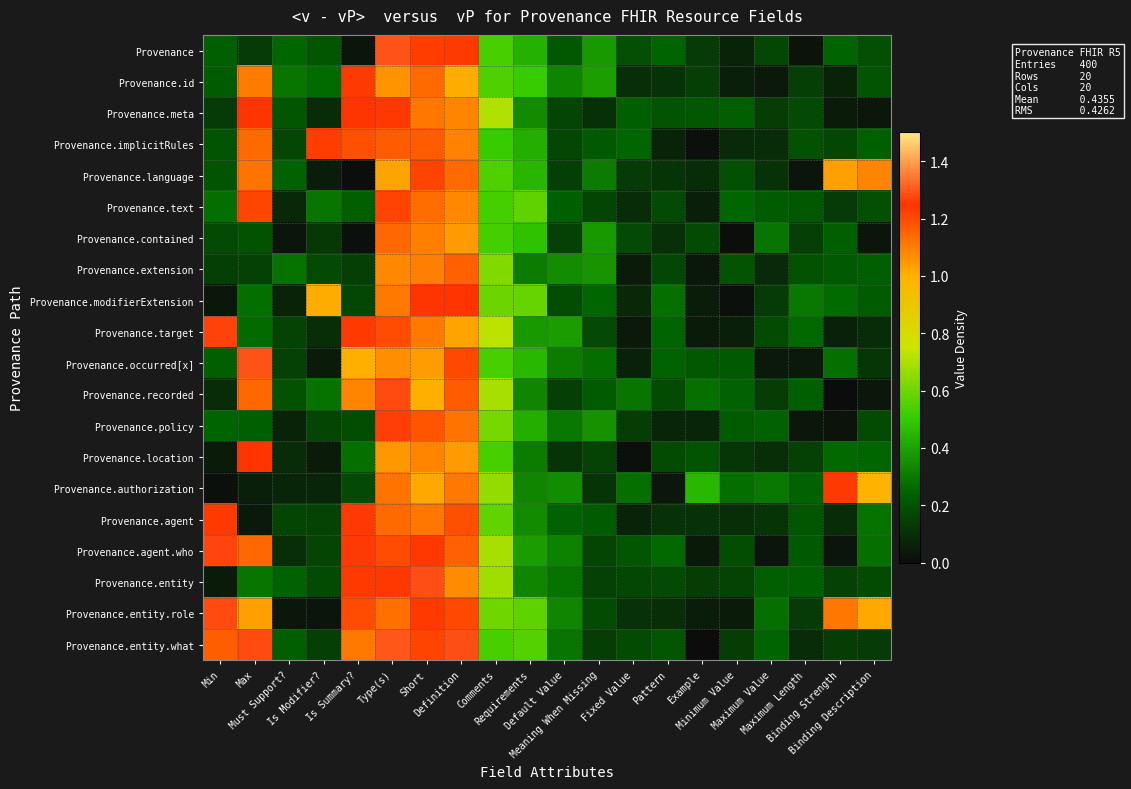

Reading left to right, what are all the values shown in this chart?

Provenance: Min=0.2	Max=0.1	Must Support?=0.3	Is Modifier?=0.2	Is Summary?=0.0	Type(s)=1.3	Short=1.2	Definition=1.2	Comments=0.5	Requirements=0.4	Default Value=0.2	Meaning When Missing=0.4	Fixed Value=0.2	Pattern=0.2	Example=0.1	Minimum Value=0.1	Maximum Value=0.2	Maximum Length=0.0	Binding Strength=0.2	Binding Description=0.2
Provenance.id: Min=0.2	Max=1.1	Must Support?=0.3	Is Modifier?=0.3	Is Summary?=1.2	Type(s)=1.1	Short=1.1	Definition=1.0	Comments=0.5	Requirements=0.5	Default Value=0.3	Meaning When Missing=0.4	Fixed Value=0.1	Pattern=0.1	Example=0.1	Minimum Value=0.1	Maximum Value=0.0	Maximum Length=0.1	Binding Strength=0.1	Binding Description=0.2
Provenance.meta: Min=0.1	Max=1.2	Must Support?=0.2	Is Modifier?=0.1	Is Summary?=1.2	Type(s)=1.2	Short=1.1	Definition=1.1	Comments=0.7	Requirements=0.3	Default Value=0.2	Meaning When Missing=0.1	Fixed Value=0.2	Pattern=0.2	Example=0.2	Minimum Value=0.2	Maximum Value=0.1	Maximum Length=0.2	Binding Strength=0.0	Binding Description=0.0
Provenance.implicitRules: Min=0.2	Max=1.1	Must Support?=0.2	Is Modifier?=1.2	Is Summary?=1.2	Type(s)=1.2	Short=1.2	Definition=1.1	Comments=0.5	Requirements=0.4	Default Value=0.2	Meaning When Missing=0.2	Fixed Value=0.3	Pattern=0.1	Example=0.0	Minimum Value=0.1	Maximum Value=0.1	Maximum Length=0.2	Binding Strength=0.2	Binding Description=0.2
Provenance.language: Min=0.2	Max=1.1	Must Support?=0.2	Is Modifier?=0.1	Is Summary?=0.0	Type(s)=1.0	Short=1.2	Definition=1.1	Comments=0.5	Requirements=0.5	Default Value=0.1	Meaning When Missing=0.3	Fixed Value=0.1	Pattern=0.1	Example=0.1	Minimum Value=0.2	Maximum Value=0.1	Maximum Length=0.0	Binding Strength=1.0	Binding Description=1.1
Provenance.text: Min=0.3	Max=1.2	Must Support?=0.1	Is Modifier?=0.3	Is Summary?=0.2	Type(s)=1.2	Short=1.1	Definition=1.1	Comments=0.5	Requirements=0.6	Default Value=0.2	Meaning When Missing=0.2	Fixed Value=0.1	Pattern=0.2	Example=0.1	Minimum Value=0.3	Maximum Value=0.2	Maximum Length=0.2	Binding Strength=0.1	Binding Description=0.2
Provenance.contained: Min=0.2	Max=0.2	Must Support?=0.0	Is Modifier?=0.1	Is Summary?=0.0	Type(s)=1.1	Short=1.1	Definition=1.0	Comments=0.5	Requirements=0.5	Default Value=0.2	Meaning When Missing=0.4	Fixed Value=0.2	Pattern=0.1	Example=0.2	Minimum Value=0.0	Maximum Value=0.3	Maximum Length=0.1	Binding Strength=0.2	Binding Description=0.0
Provenance.extension: Min=0.1	Max=0.1	Must Support?=0.3	Is Modifier?=0.2	Is Summary?=0.1	Type(s)=1.1	Short=1.1	Definition=1.2	Comments=0.6	Requirements=0.3	Default Value=0.3	Meaning When Missing=0.4	Fixed Value=0.0	Pattern=0.2	Example=0.0	Minimum Value=0.2	Maximum Value=0.1	Maximum Length=0.2	Binding Strength=0.2	Binding Description=0.2
Provenance.modifierExtension: Min=0.0	Max=0.3	Must Support?=0.1	Is Modifier?=1.0	Is Summary?=0.2	Type(s)=1.1	Short=1.2	Definition=1.2	Comments=0.6	Requirements=0.6	Default Value=0.2	Meaning When Missing=0.3	Fixed Value=0.1	Pattern=0.3	Example=0.0	Minimum Value=0.0	Maximum Value=0.1	Maximum Length=0.3	Binding Strength=0.3	Binding Description=0.2
Provenance.target: Min=1.3	Max=0.3	Must Support?=0.2	Is Modifier?=0.1	Is Summary?=1.2	Type(s)=1.2	Short=1.1	Definition=1.0	Comments=0.7	Requirements=0.4	Default Value=0.4	Meaning When Missing=0.2	Fixed Value=0.0	Pattern=0.2	Example=0.0	Minimum Value=0.1	Maximum Value=0.2	Maximum Length=0.3	Binding Strength=0.1	Binding Description=0.1
Provenance.occurred[x]: Min=0.2	Max=1.3	Must Support?=0.2	Is Modifier?=0.0	Is Summary?=1.0	Type(s)=1.1	Short=1.0	Definition=1.2	Comments=0.5	Requirements=0.5	Default Value=0.3	Meaning When Missing=0.3	Fixed Value=0.1	Pattern=0.2	Example=0.2	Minimum Value=0.2	Maximum Value=0.0	Maximum Length=0.0	Binding Strength=0.3	Binding Description=0.1
Provenance.recorded: Min=0.1	Max=1.1	Must Support?=0.2	Is Modifier?=0.3	Is Summary?=1.1	Type(s)=1.3	Short=1.0	Definition=1.2	Comments=0.7	Requirements=0.3	Default Value=0.1	Meaning When Missing=0.2	Fixed Value=0.3	Pattern=0.2	Example=0.3	Minimum Value=0.2	Maximum Value=0.1	Maximum Length=0.2	Binding Strength=0.0	Binding Description=0.0
Provenance.policy: Min=0.2	Max=0.2	Must Support?=0.1	Is Modifier?=0.2	Is Summary?=0.2	Type(s)=1.3	Short=1.2	Definition=1.1	Comments=0.6	Requirements=0.4	Default Value=0.3	Meaning When Missing=0.4	Fixed Value=0.1	Pattern=0.1	Example=0.1	Minimum Value=0.2	Maximum Value=0.2	Maximum Length=0.0	Binding Strength=0.0	Binding Description=0.2
Provenance.location: Min=0.0	Max=1.2	Must Support?=0.1	Is Modifier?=0.0	Is Summary?=0.3	Type(s)=1.0	Short=1.1	Definition=1.0	Comments=0.5	Requirements=0.3	Default Value=0.1	Meaning When Missing=0.2	Fixed Value=0.0	Pattern=0.2	Example=0.2	Minimum Value=0.1	Maximum Value=0.1	Maximum Length=0.2	Binding Strength=0.3	Binding Description=0.3
Provenance.authorization: Min=0.0	Max=0.1	Must Support?=0.1	Is Modifier?=0.1	Is Summary?=0.2	Type(s)=1.1	Short=1.0	Definition=1.1	Comments=0.7	Requirements=0.3	Default Value=0.4	Meaning When Missing=0.1	Fixed Value=0.3	Pattern=0.0	Example=0.5	Minimum Value=0.3	Maximum Value=0.3	Maximum Length=0.2	Binding Strength=1.2	Binding Description=1.0
Provenance.agent: Min=1.2	Max=0.0	Must Support?=0.2	Is Modifier?=0.2	Is Summary?=1.3	Type(s)=1.1	Short=1.1	Definition=1.2	Comments=0.6	Requirements=0.3	Default Value=0.2	Meaning When Missing=0.2	Fixed Value=0.1	Pattern=0.1	Example=0.1	Minimum Value=0.1	Maximum Value=0.1	Maximum Length=0.2	Binding Strength=0.1	Binding Description=0.3
Provenance.agent.who: Min=1.3	Max=1.1	Must Support?=0.1	Is Modifier?=0.2	Is Summary?=1.3	Type(s)=1.2	Short=1.2	Definition=1.2	Comments=0.7	Requirements=0.4	Default Value=0.3	Meaning When Missing=0.2	Fixed Value=0.2	Pattern=0.3	Example=0.0	Minimum Value=0.2	Maximum Value=0.0	Maximum Length=0.2	Binding Strength=0.0	Binding Description=0.3
Provenance.entity: Min=0.0	Max=0.3	Must Support?=0.2	Is Modifier?=0.2	Is Summary?=1.2	Type(s)=1.2	Short=1.3	Definition=1.1	Comments=0.7	Requirements=0.3	Default Value=0.3	Meaning When Missing=0.2	Fixed Value=0.2	Pattern=0.2	Example=0.1	Minimum Value=0.2	Maximum Value=0.2	Maximum Length=0.2	Binding Strength=0.1	Binding Description=0.2
Provenance.entity.role: Min=1.3	Max=1.0	Must Support?=0.0	Is Modifier?=0.0	Is Summary?=1.2	Type(s)=1.1	Short=1.2	Definition=1.2	Comments=0.6	Requirements=0.6	Default Value=0.3	Meaning When Missing=0.2	Fixed Value=0.1	Pattern=0.1	Example=0.0	Minimum Value=0.0	Maximum Value=0.3	Maximum Length=0.1	Binding Strength=1.1	Binding Description=1.0
Provenance.entity.what: Min=1.2	Max=1.3	Must Support?=0.2	Is Modifier?=0.1	Is Summary?=1.1	Type(s)=1.3	Short=1.2	Definition=1.3	Comments=0.5	Requirements=0.6	Default Value=0.3	Meaning When Missing=0.1	Fixed Value=0.2	Pattern=0.2	Example=0.0	Minimum Value=0.1	Maximum Value=0.2	Maximum Length=0.1	Binding Strength=0.1	Binding Description=0.1